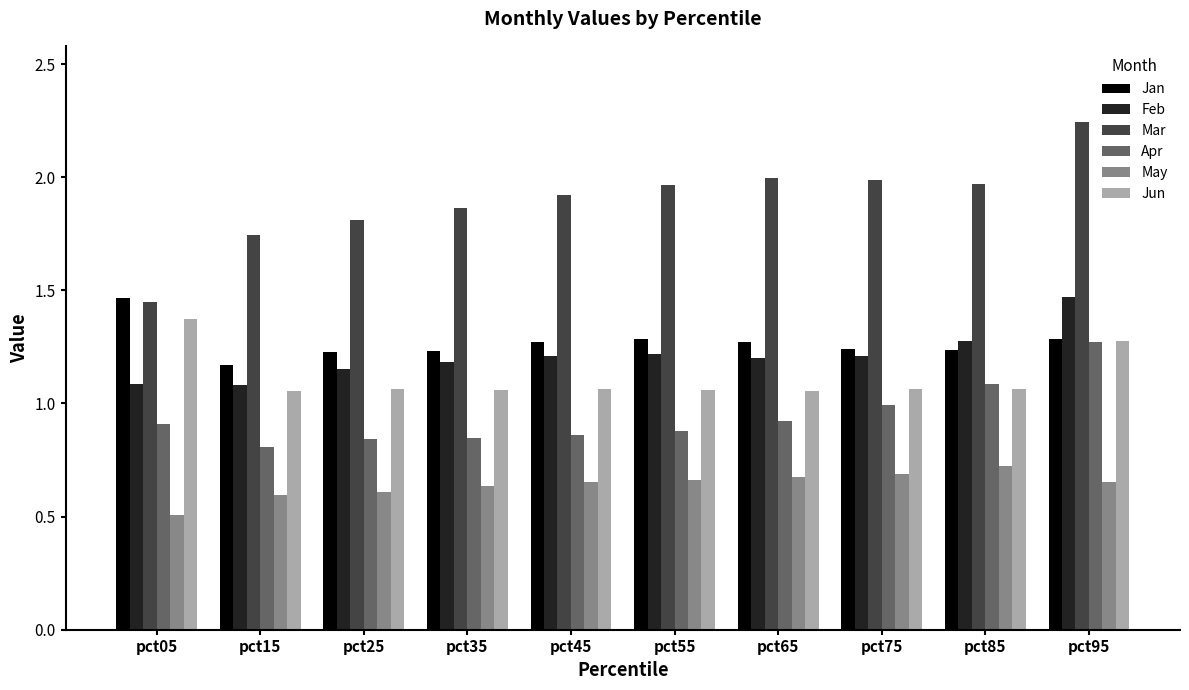

What is the sum of the Apr values at pct75 and pct25?

1.8